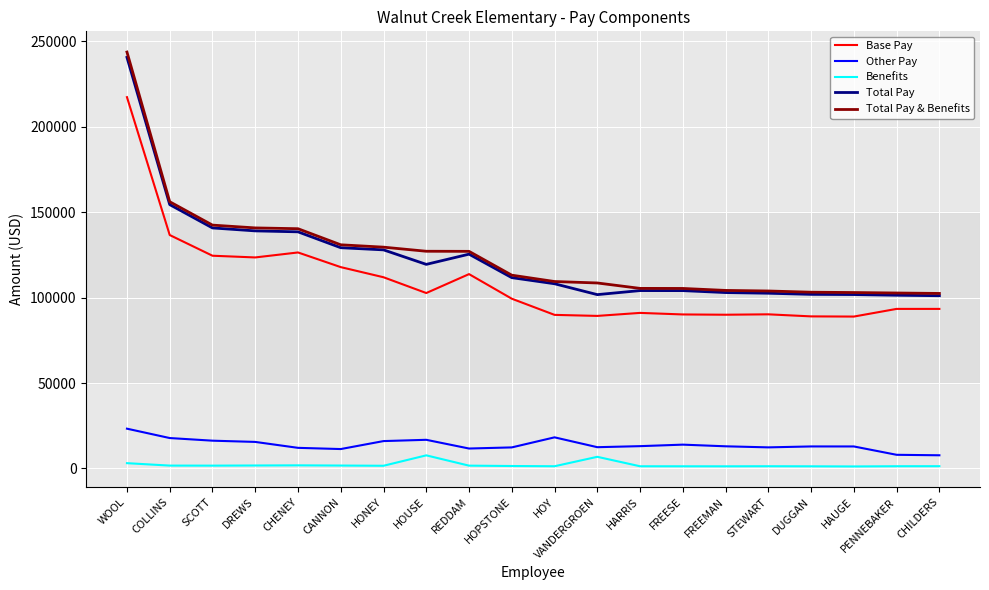

True or false: Total Pay and Base Pay intersect in this chart.

False